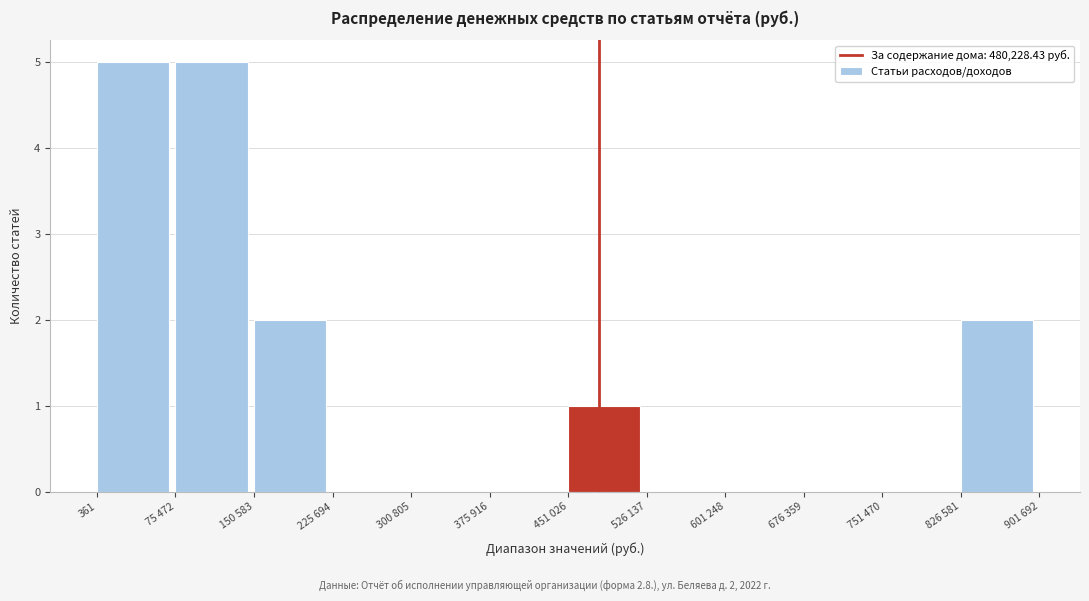

Reading left to right, extract all data points from this chart.

361=5	75 472=5	150 583=2	225 694=0	300 805=0	375 916=0	451 026=1	526 137=0	601 248=0	676 359=0	751 470=0	826 581=2